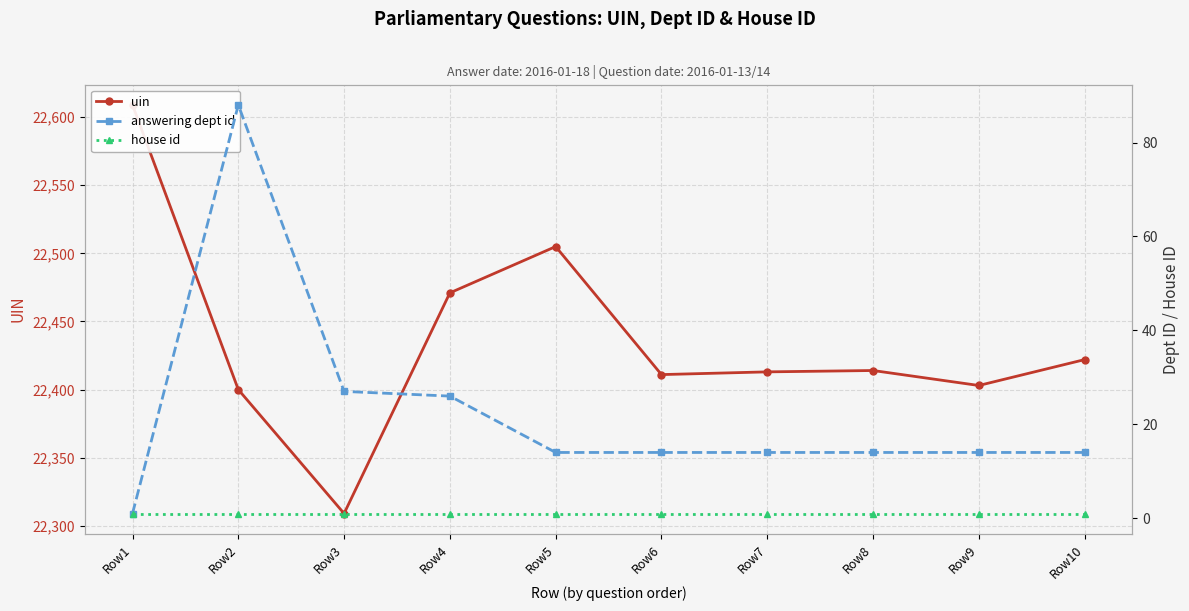

True or false: answering dept id and house id intersect in this chart.

False